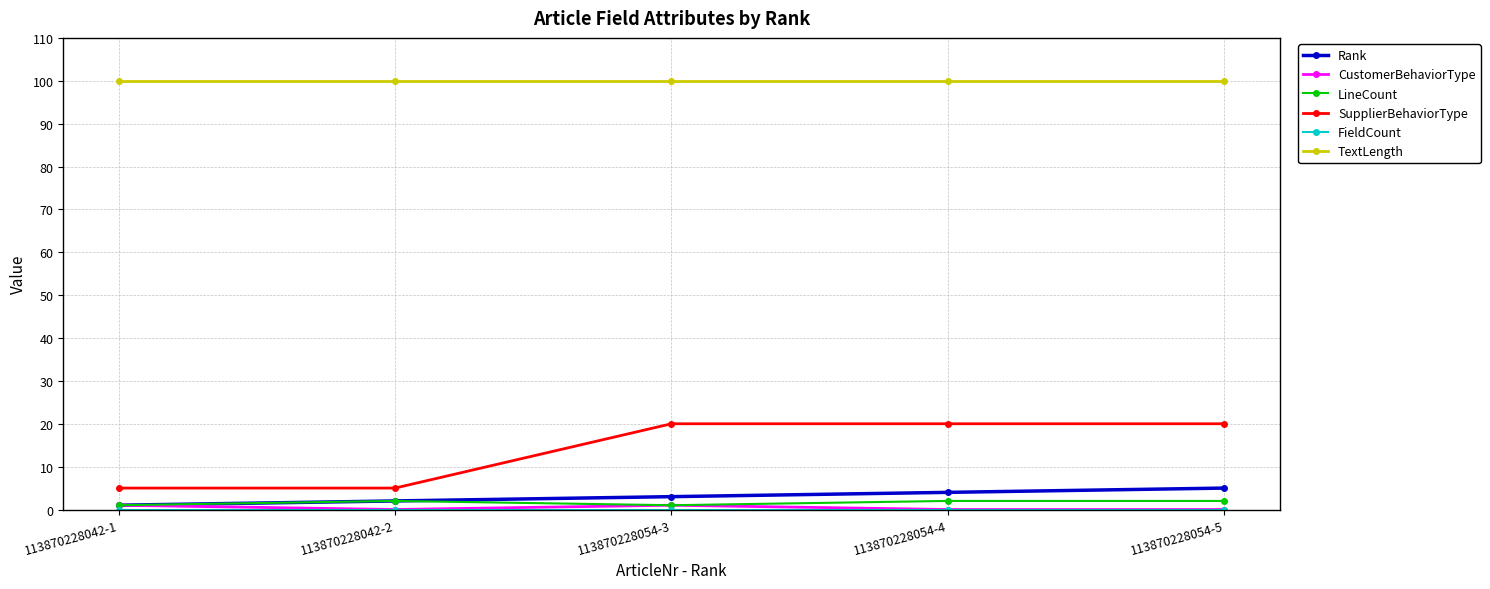

What is the value of the TextLength point at the 5th from the left?

100